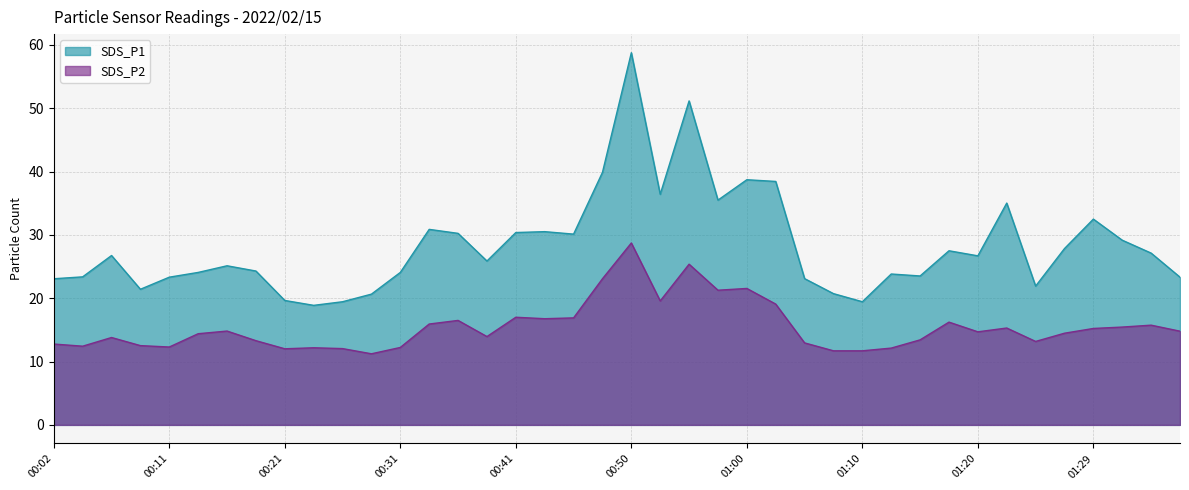

At 00:53, list the series in order from largest to smallest.

SDS_P1, SDS_P2